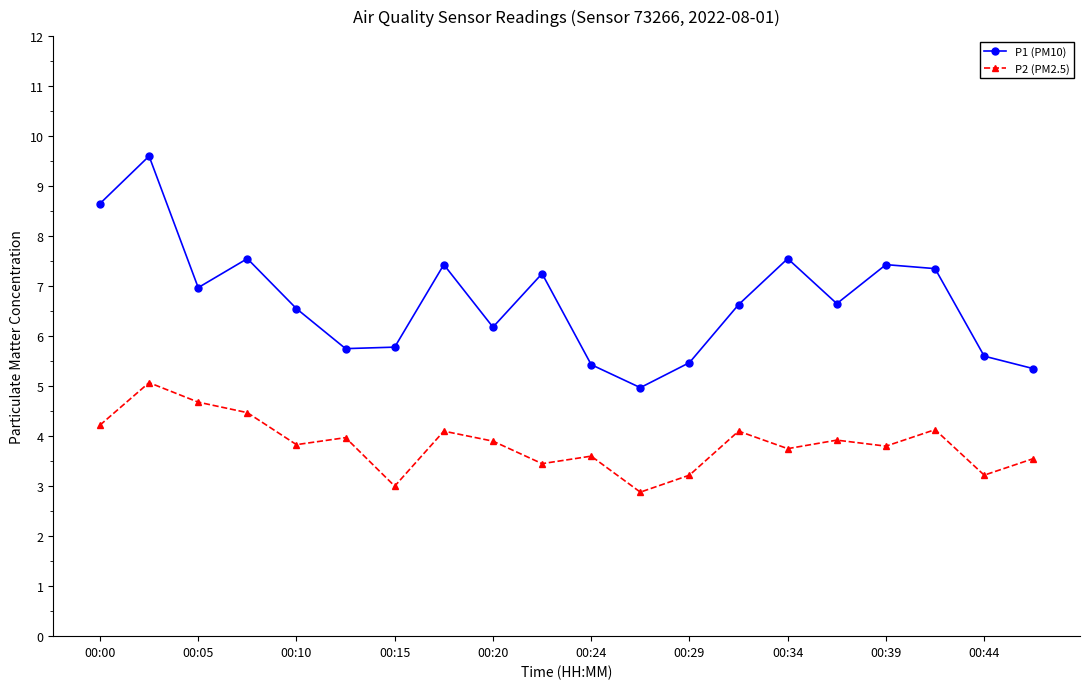

What is the highest value of the P2 (PM2.5) series?

5.1